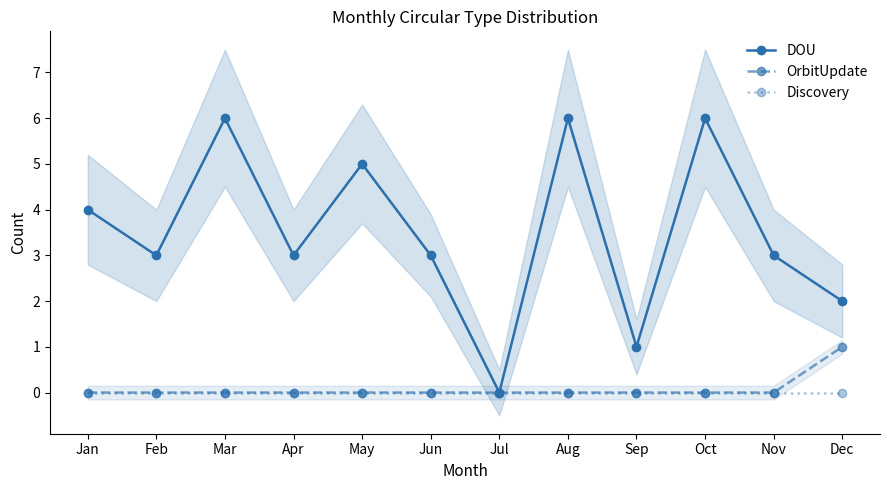

Count the number of data series in this chart.

3